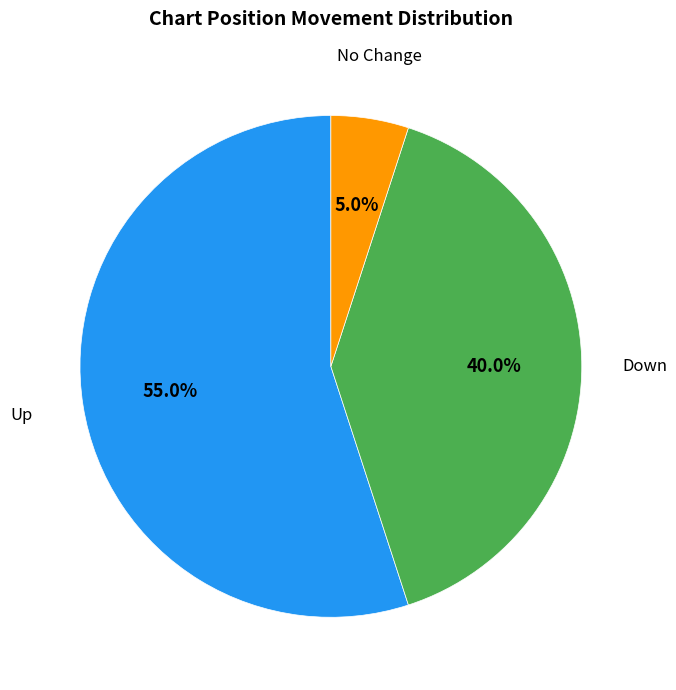

To the nearest percent, what is the difference between the largest and smallest slice percentages?

50%